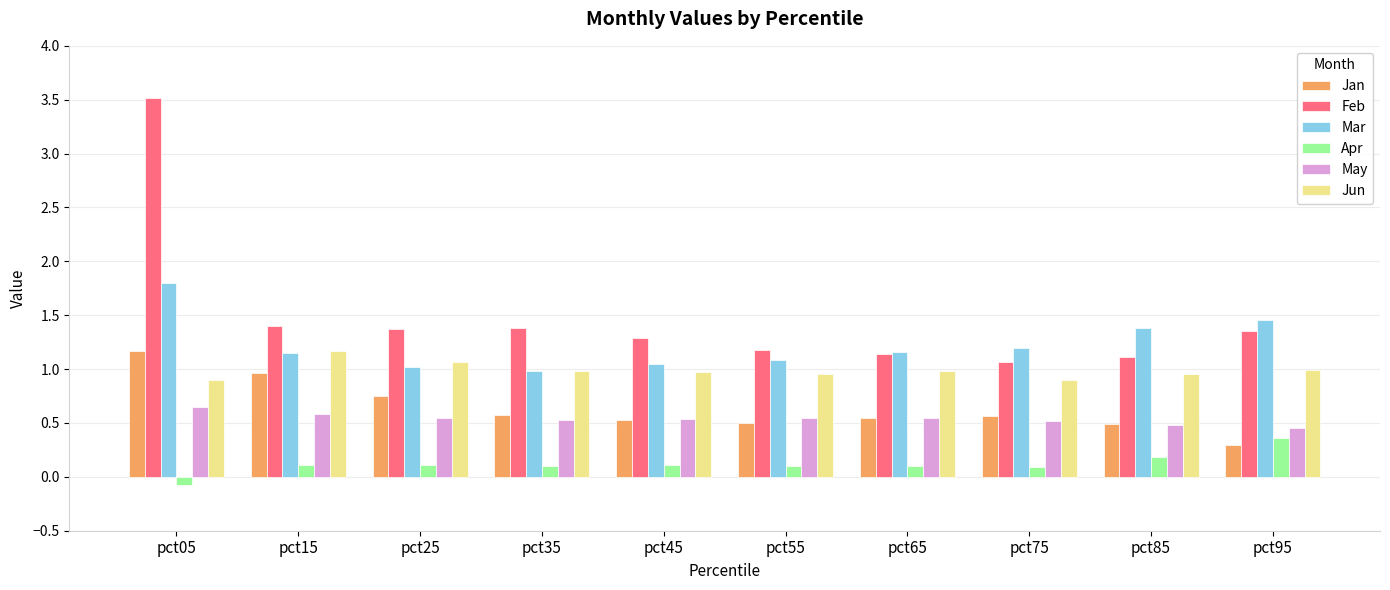

The value of Jun at pct75 is 0.9. True or false?

True